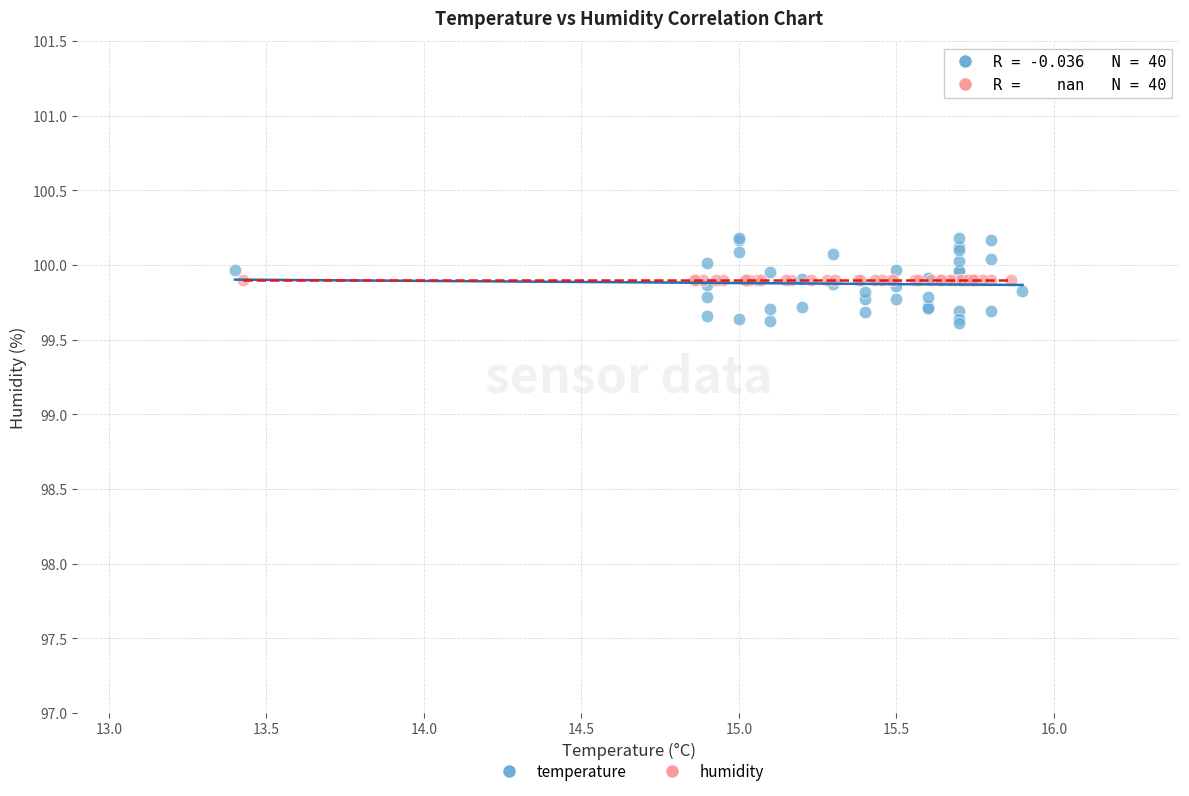

Which series contains the highest Y value?

temperature